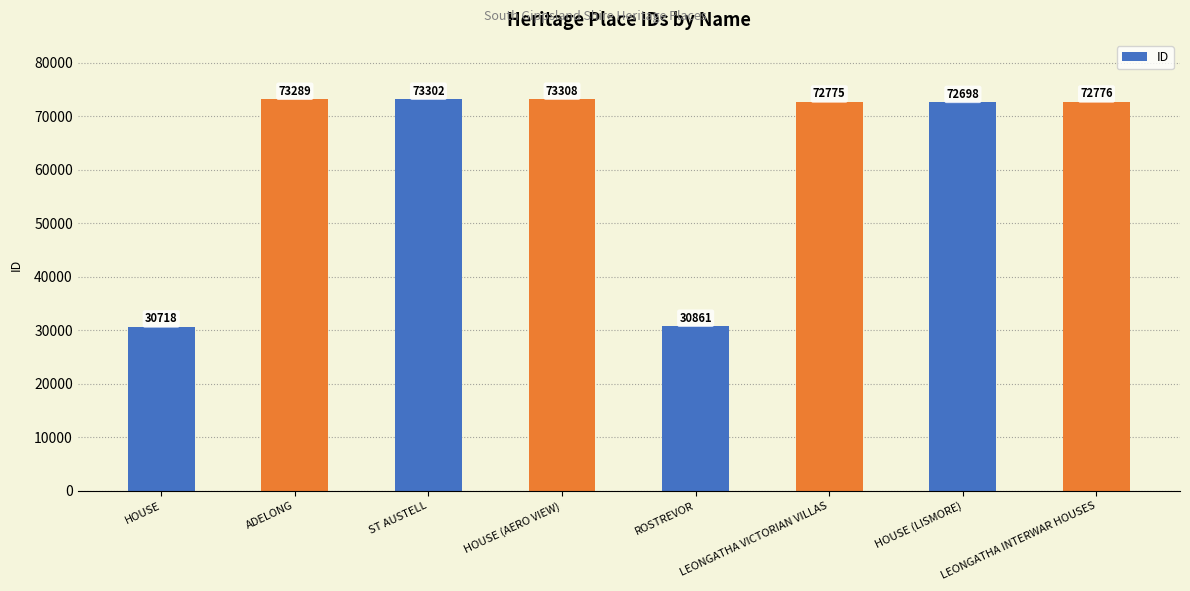

Reading left to right, what are all the values shown in this chart?

HOUSE=30718	ADELONG=73289	ST AUSTELL=73302	HOUSE (AERO VIEW)=73308	ROSTREVOR=30861	LEONGATHA VICTORIAN VILLAS=72775	HOUSE (LISMORE)=72698	LEONGATHA INTERWAR HOUSES=72776